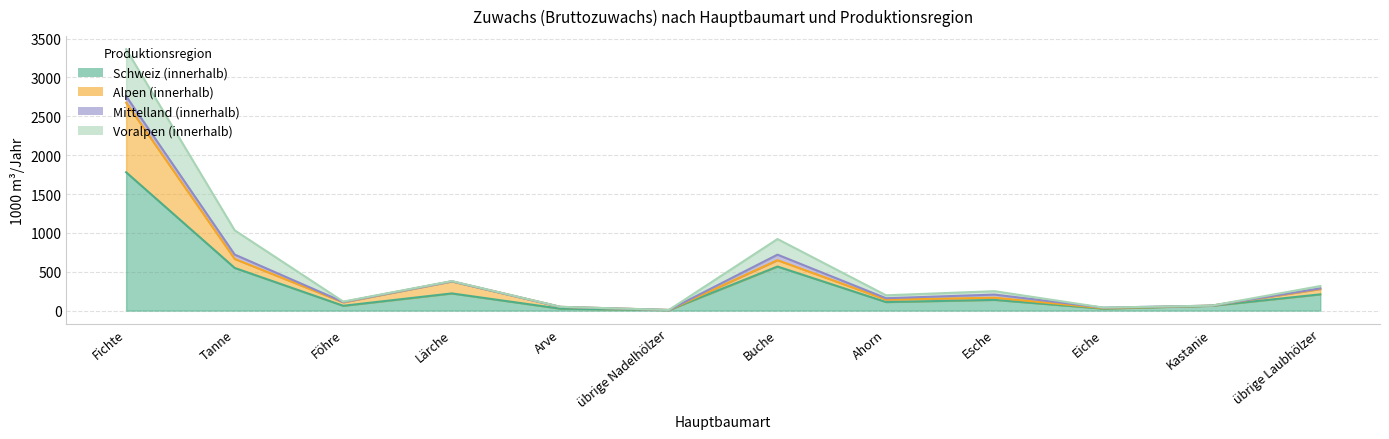

Does the chart have visible grid lines?

Yes